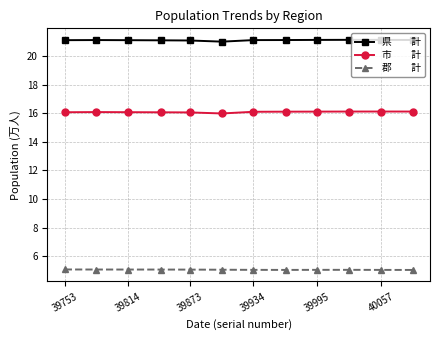

What is the minimum value shown in the chart?

5.0